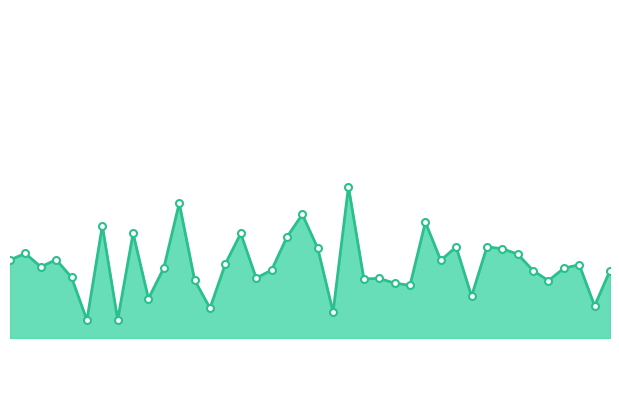

Is this an area chart (filled region under the line)?

Yes